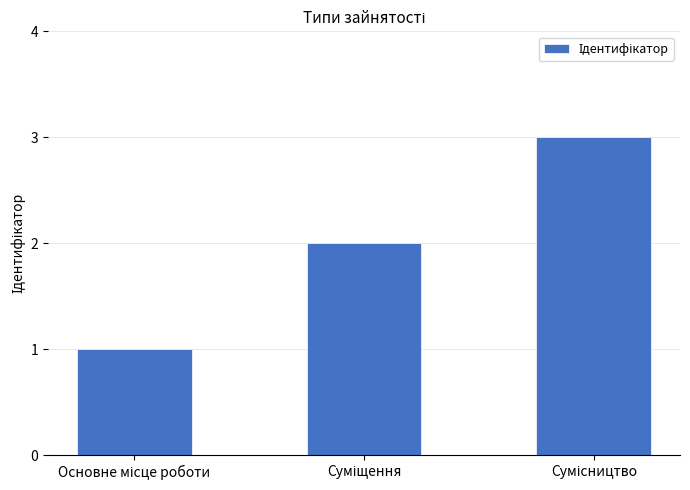

Are the bars grouped side by side (vs. stacked)?

No